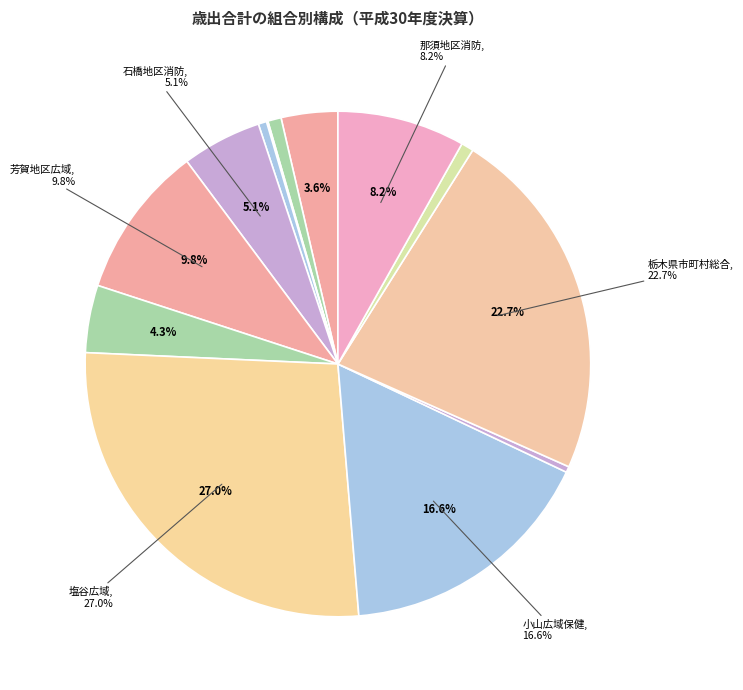

Is the sum of 芳賀地区広域行政事務組合 and 小山広域保健衛生組合 greater than half?

No